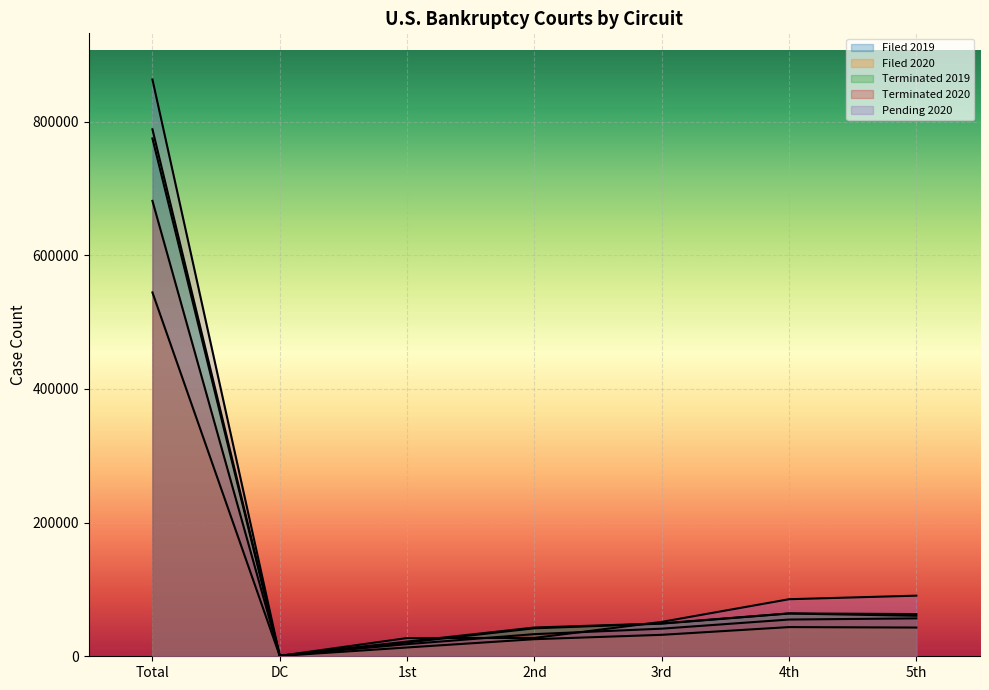

Is the value of Terminated 2019 at 1st greater than the value of Filed 2020 at 3rd?

No